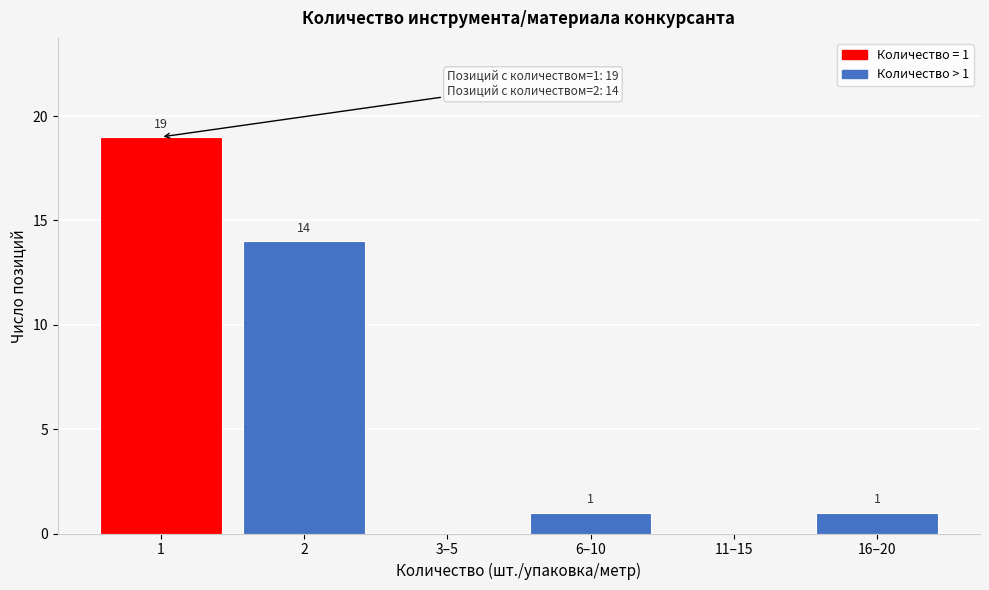

Reading right to left, extract all data points from this chart.

16–20=1	11–15=0	6–10=1	3–5=0	2=14	1=19